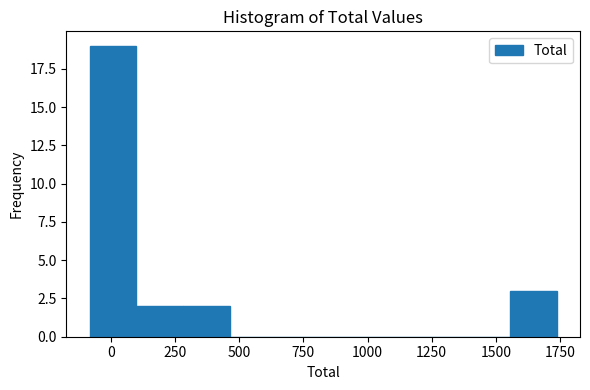

Around what value on the x-axis is the tallest bar? Give the approximate position of its centre, as read against the axis.

0